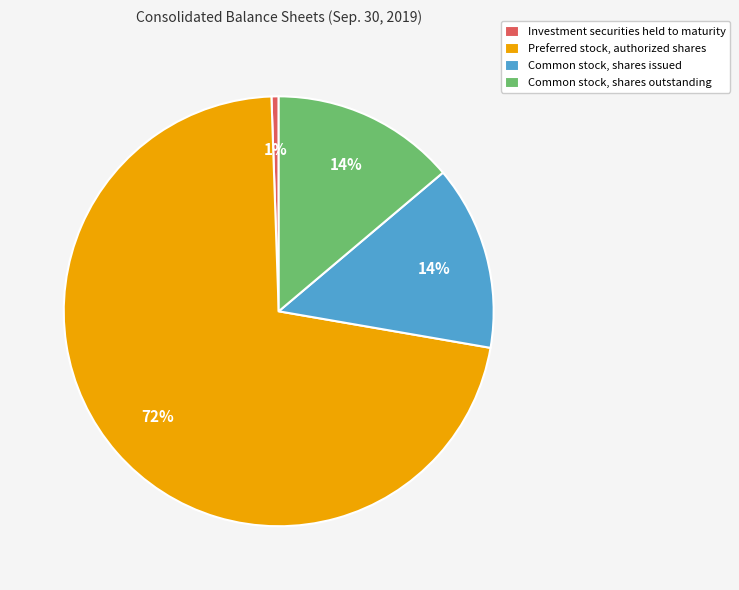

To the nearest percent, what is the average slice percentage?

25%